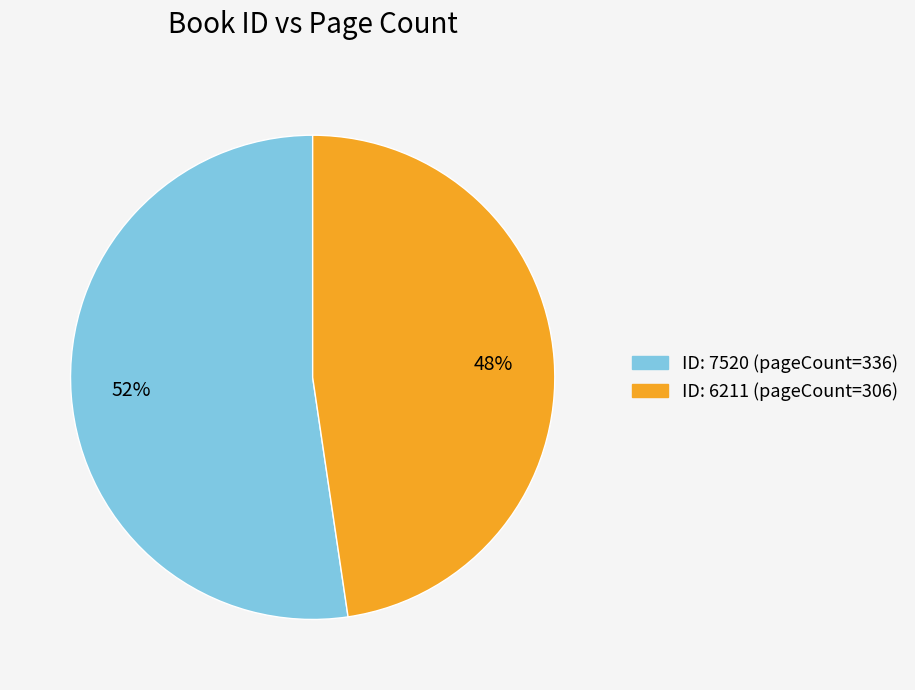

How many slices are in this pie chart?

2